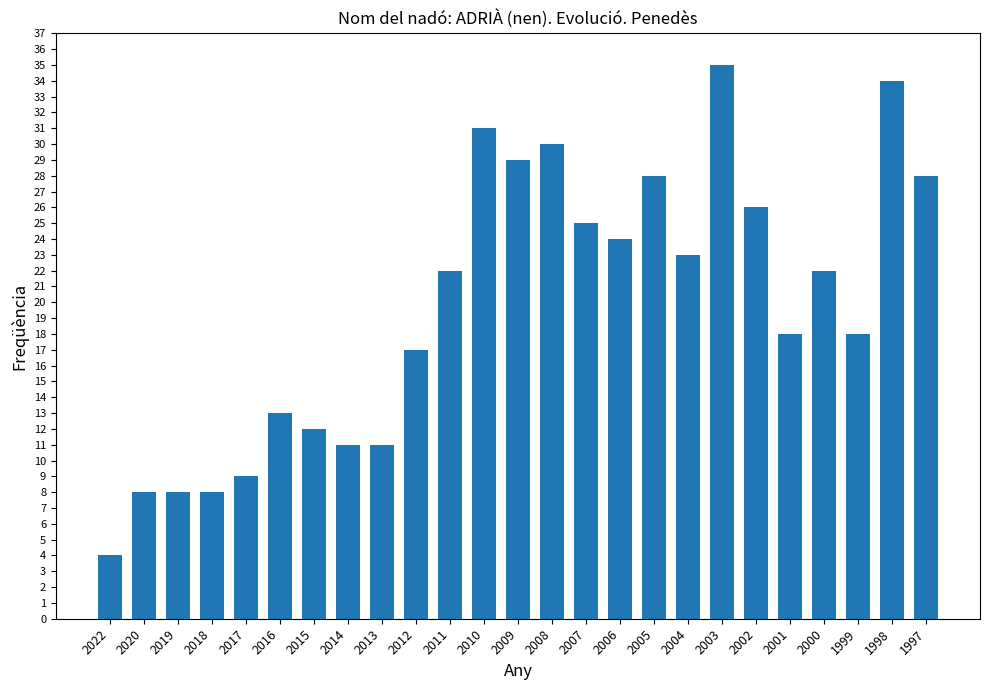

True or false: the data shows 17 at 2005.

False